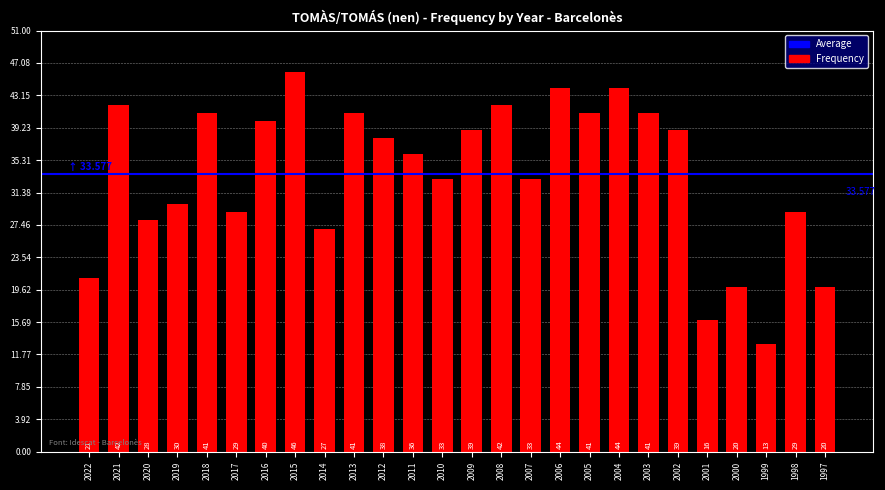

Approximately how many times larger is the value at 2021 compared to 2018?

1.0